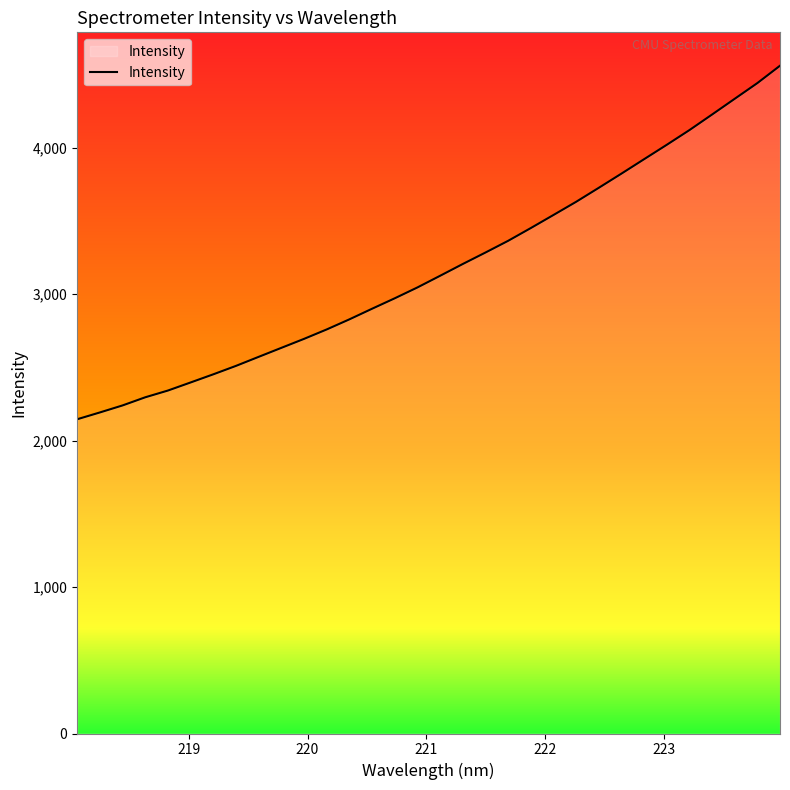

How many lines are shown in the chart?

1